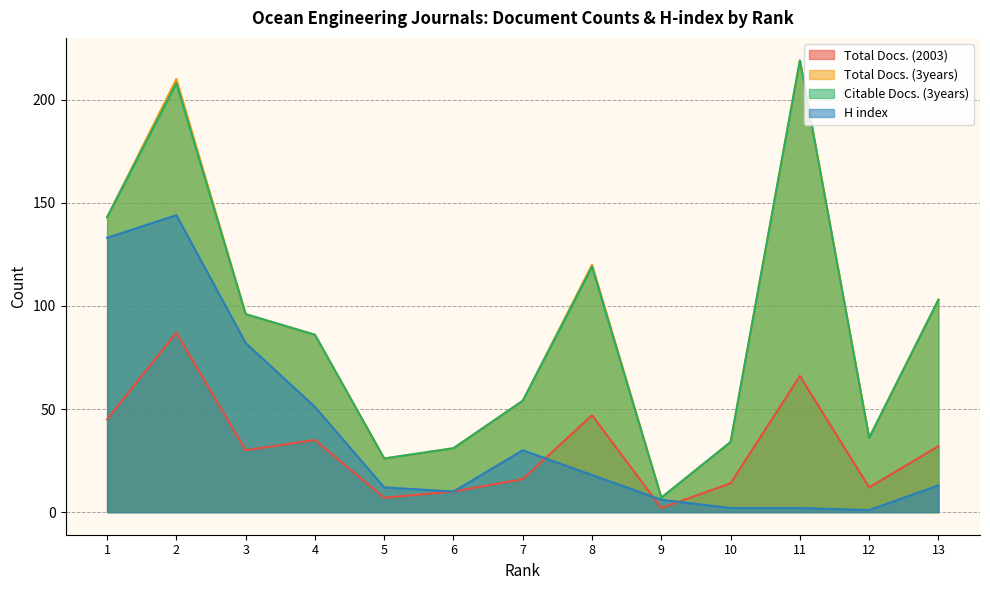

What is the difference between the maximum and minimum values in the Citable Docs. (3years) series?

212